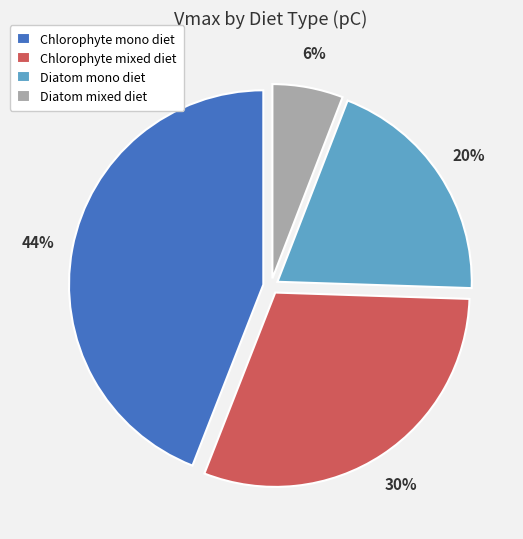

Does any single category account for the majority?

No